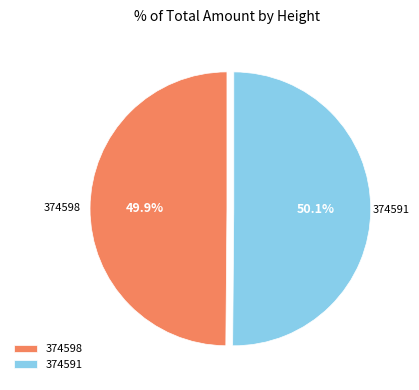

Is it true that 374598 is 50% of the pie?

True